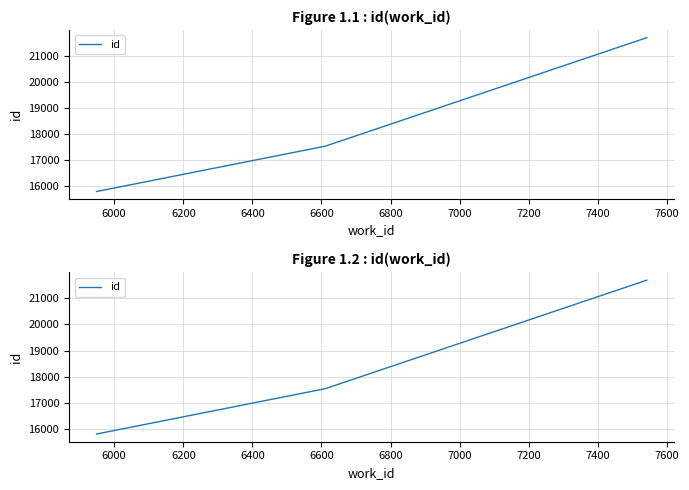

True or false: the data shows 14657 at 6200.

False